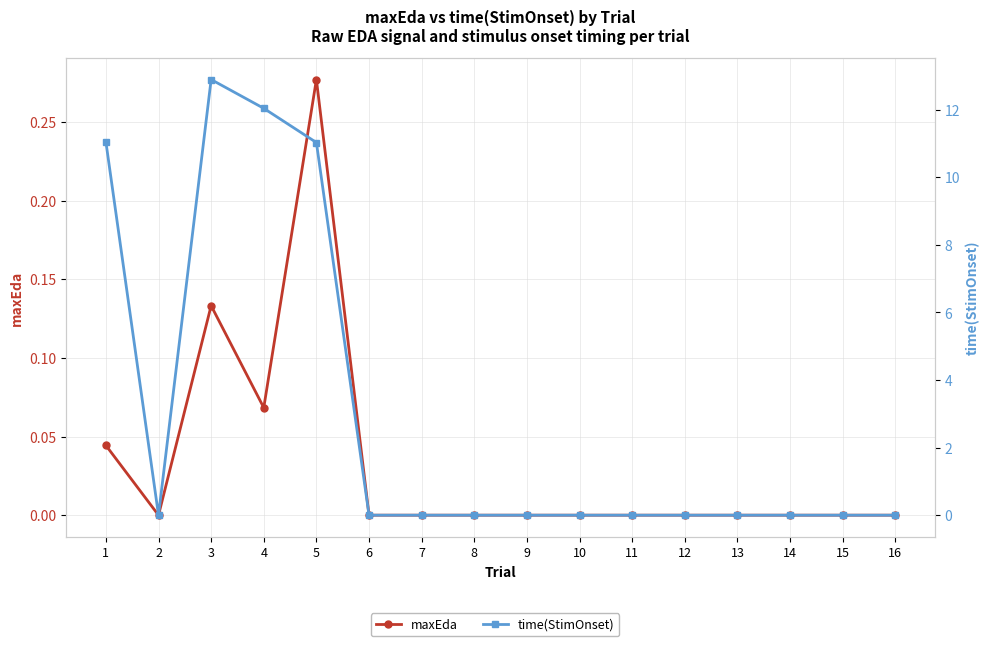

How many values in maxEda are above zero?

4